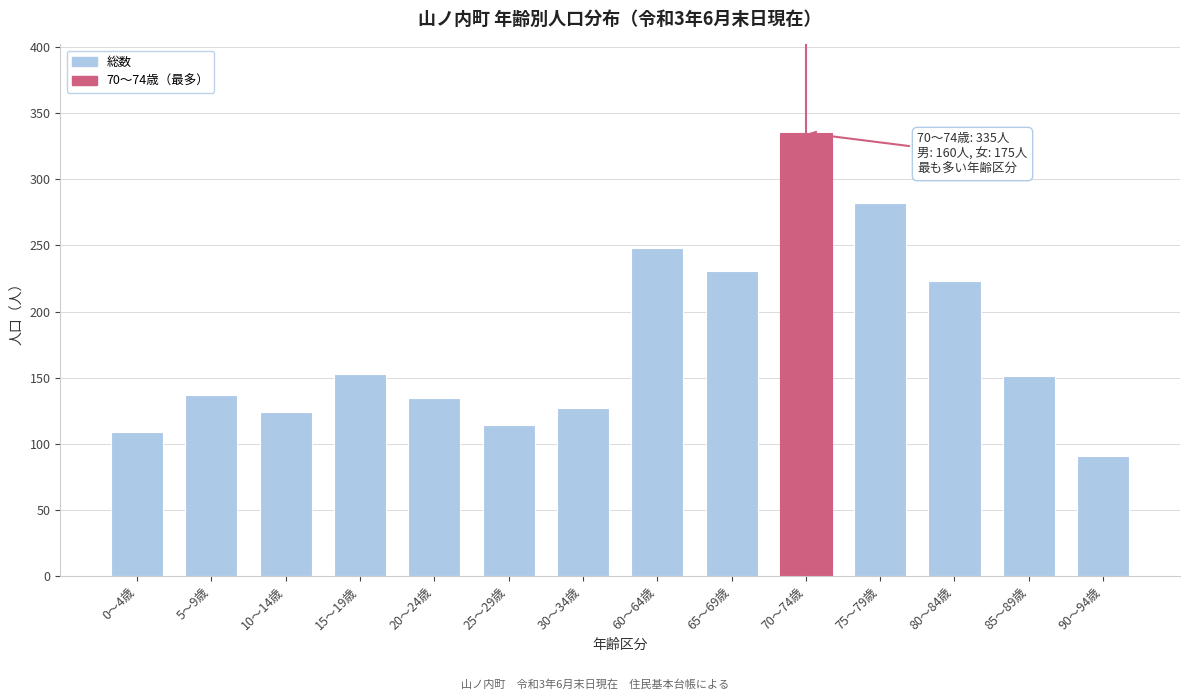

Reading left to right, extract all data points from this chart.

0～4歳=109	5～9歳=137	10～14歳=124	15～19歳=153	20～24歳=135	25～29歳=114	30～34歳=127	60～64歳=248	65～69歳=231	70～74歳=335	75～79歳=282	80～84歳=223	85～89歳=151	90～94歳=91